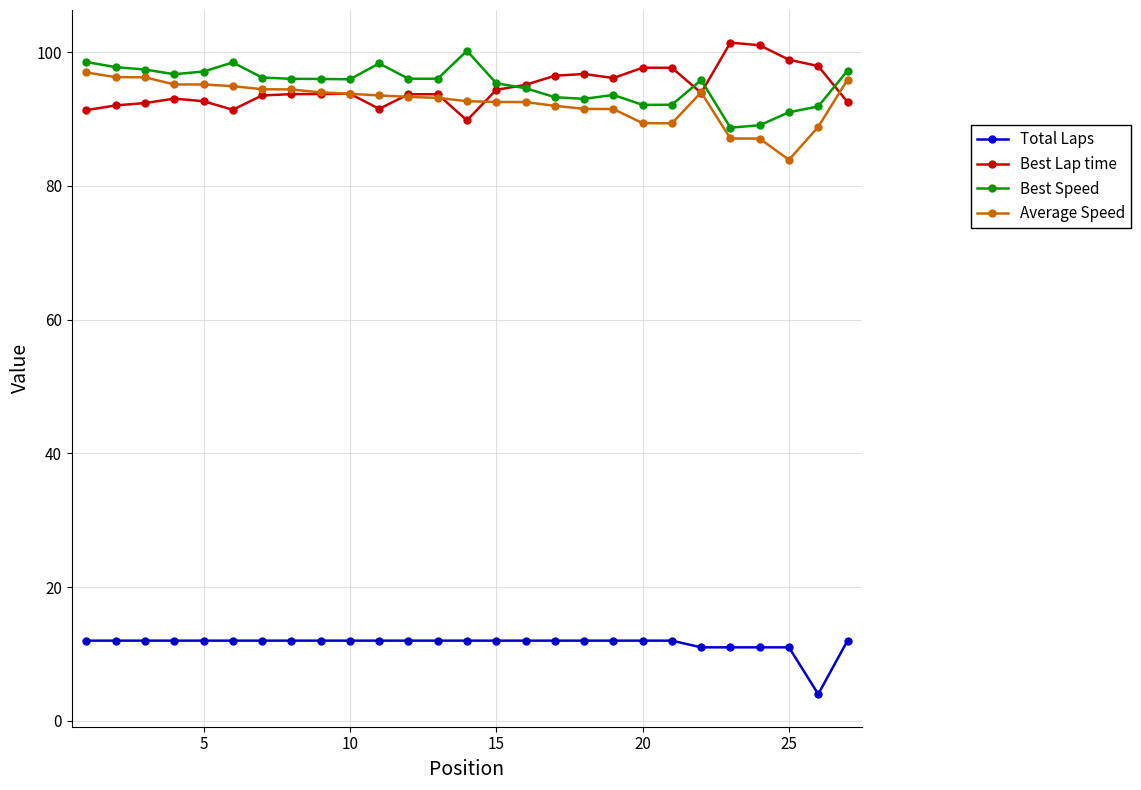

True or false: Average Speed and Total Laps cross at least once.

False